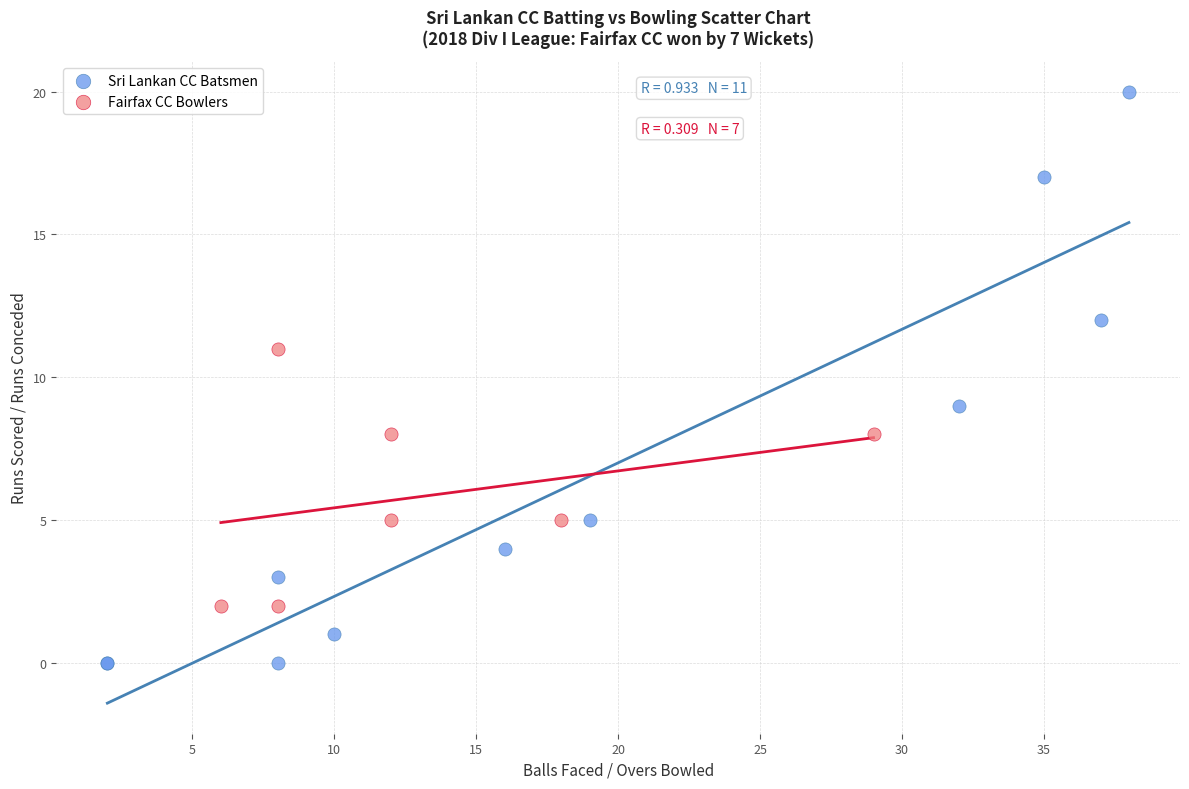

Which series reaches the minimum Y coordinate?

Sri Lankan CC Batsmen